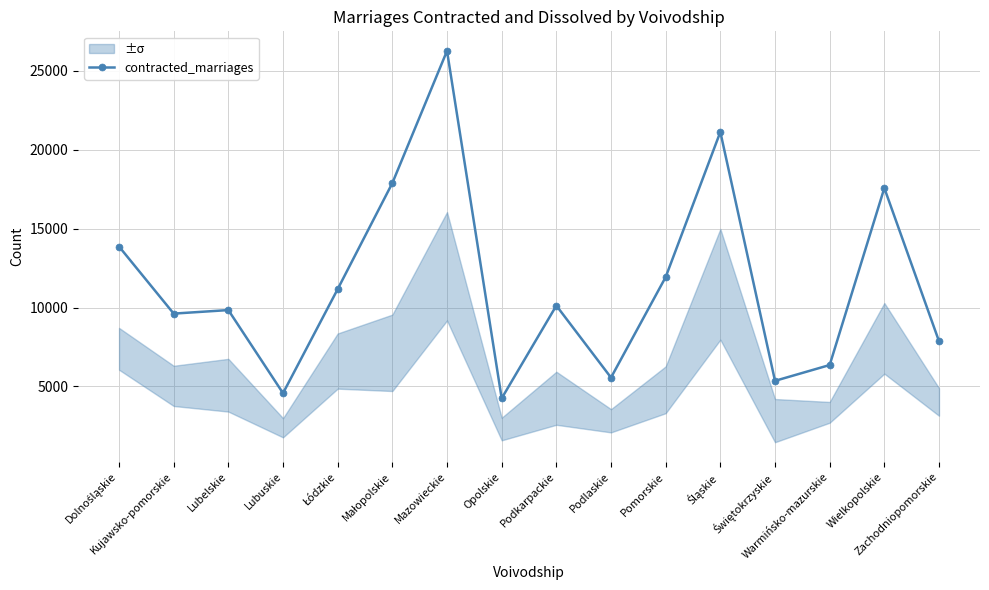

Is this an area chart (filled region under the line)?

No